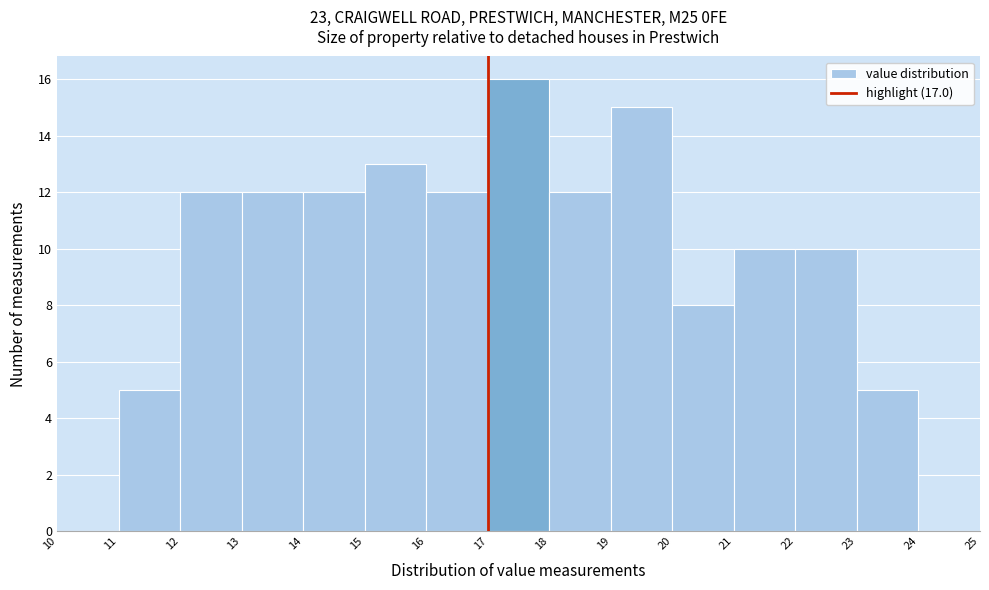

Reading left to right, list every bar in this chart as the range it spans on the x-axis followed by its height. The values are not printed on the chart, so give them approximately, as read against the axis.

10 to 11: 0
11 to 12: 5
12 to 13: 12
13 to 14: 12
14 to 15: 12
15 to 16: 13
16 to 17: 12
17 to 18: 16
18 to 19: 12
19 to 20: 15
20 to 21: 8
21 to 22: 10
22 to 23: 10
23 to 24: 5
24 to 25: 0